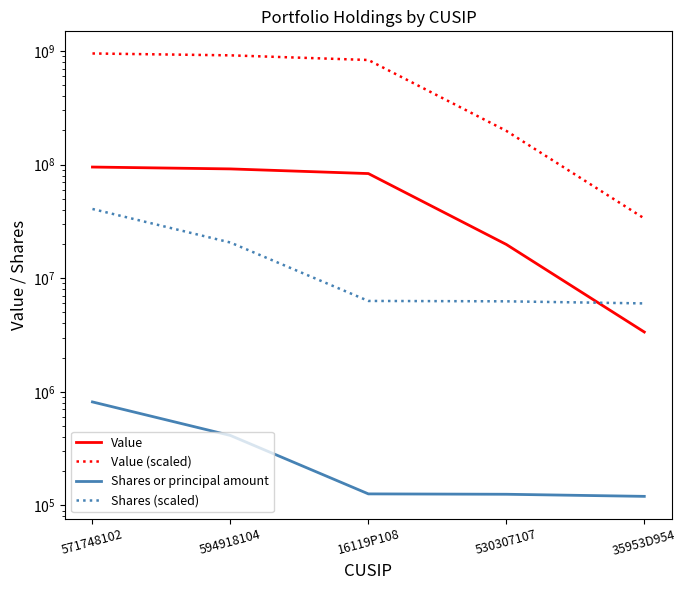

What is the average value of the Shares or principal amount series?

319595